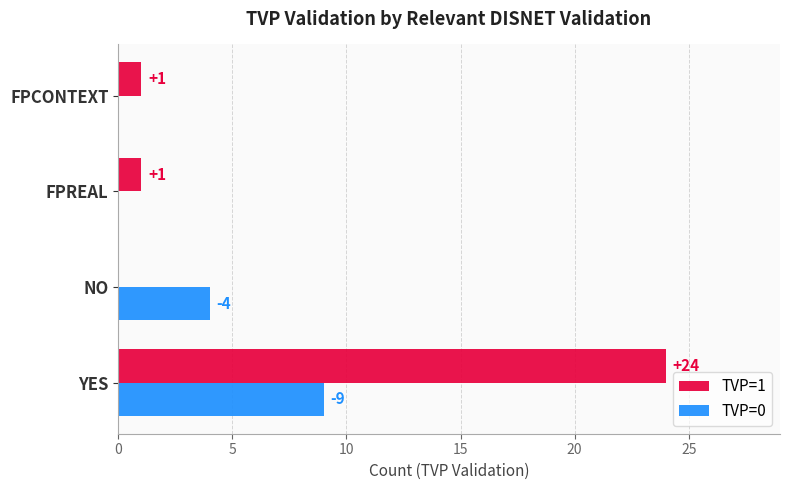

Which category has the highest value in the TVP=1 series?

YES